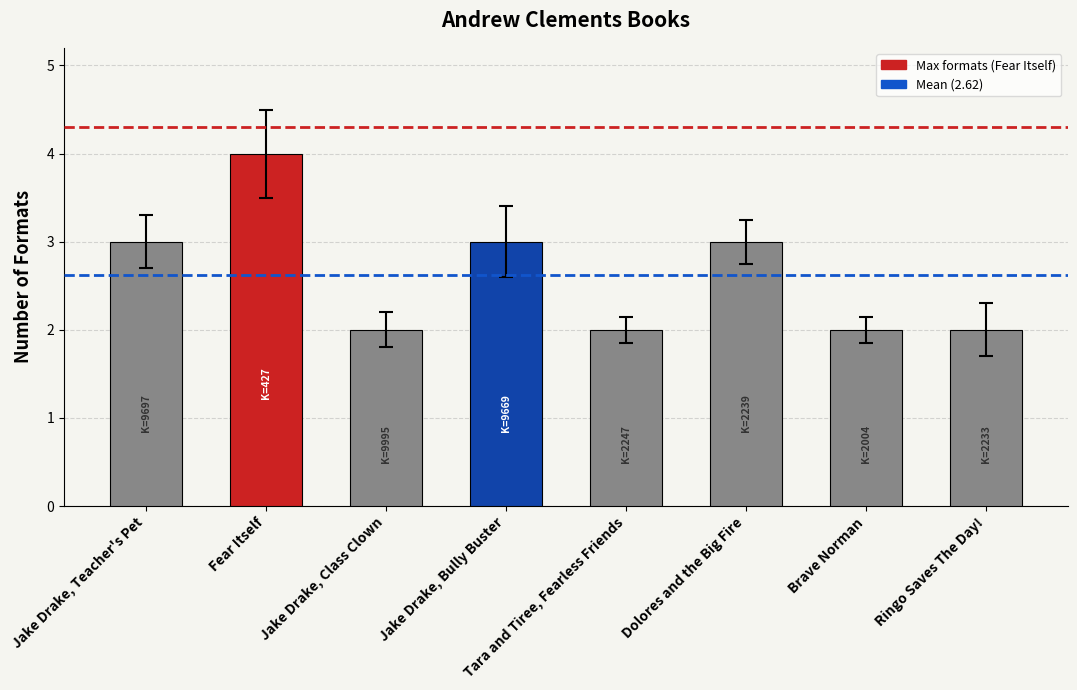

What is the label of the 7th bar from the left?

Brave Norman